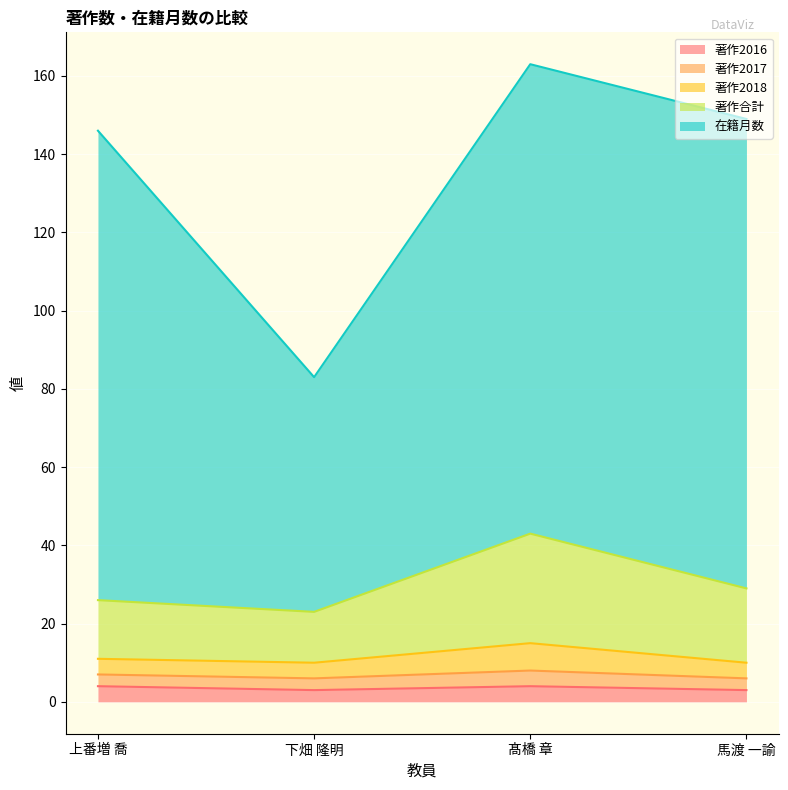

How many data points in 著作合計 are above 29?

1